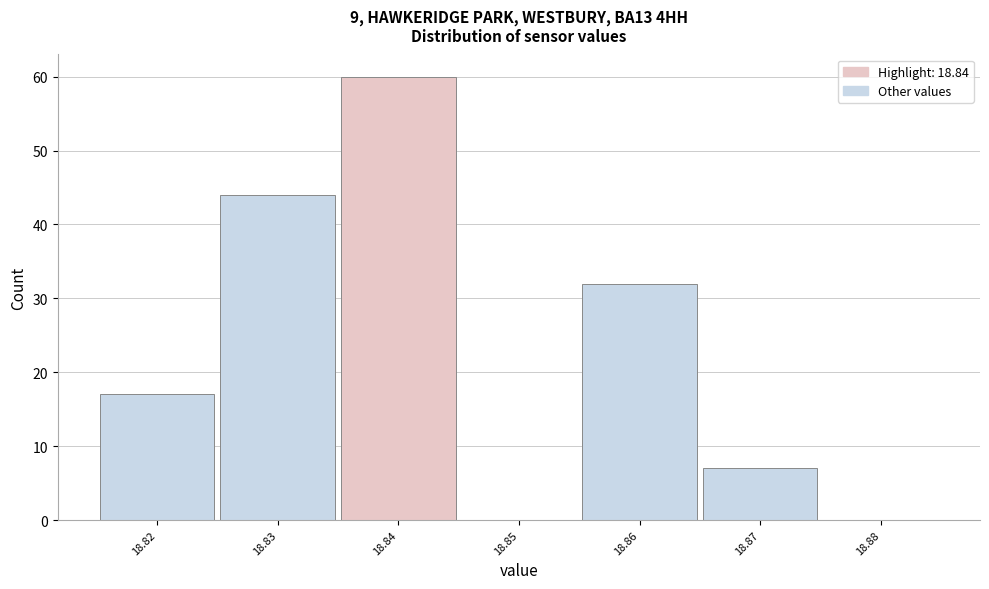

Reading left to right, transcribe this chart: for each bar, give the range it covers on the x-axis and its height. The values are not printed on the chart, so give them approximately, as read against the axis.

18.815 to 18.825: 17
18.825 to 18.835: 44
18.835 to 18.845: 60
18.845 to 18.855: 0
18.855 to 18.865: 32
18.865 to 18.875: 7
18.875 to 18.885: 0